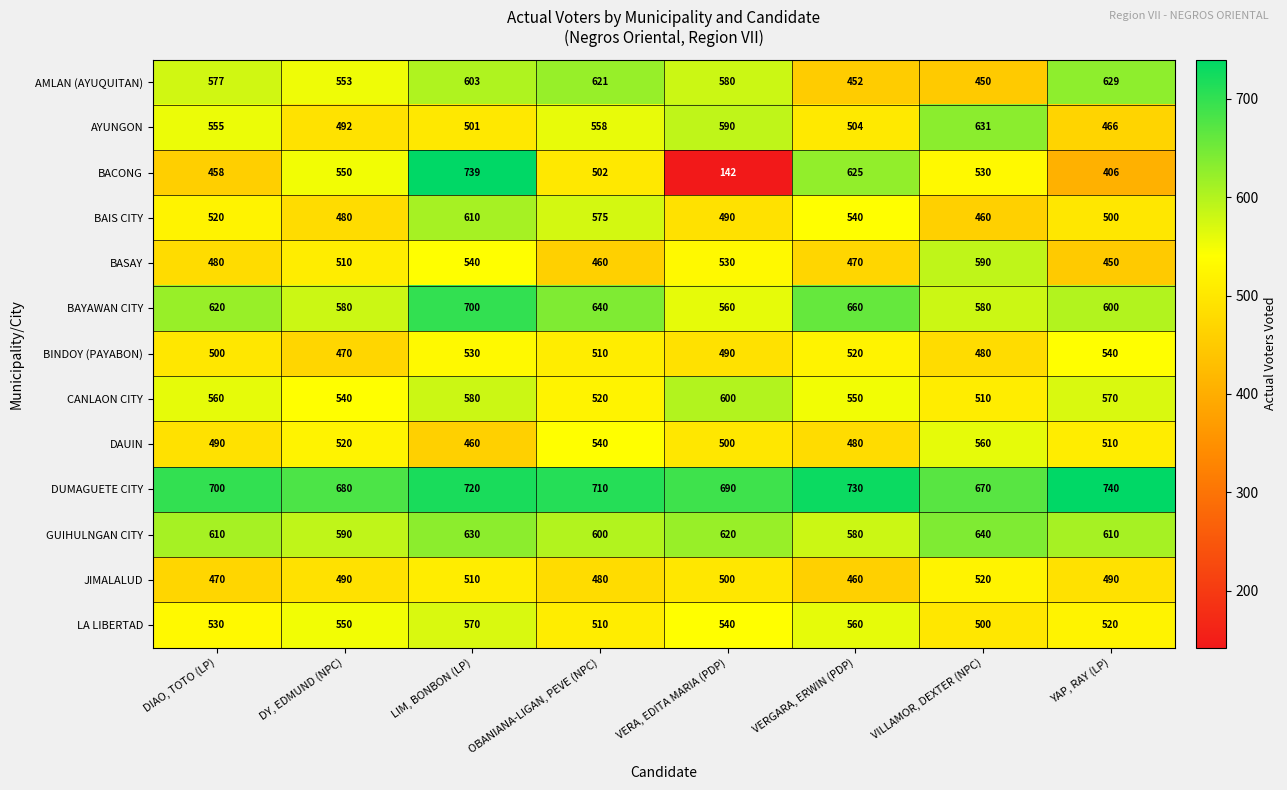

List the labels in order of LA LIBERTAD value, smallest first.

VILLAMOR, DEXTER (NPC), OBANIANA-LIGAN, PEVE (NPC), YAP, RAY (LP), DIAO, TOTO (LP), VERA, EDITA MARIA (PDP), DY, EDMUND (NPC), VERGARA, ERWIN (PDP), LIM, BONBON (LP)